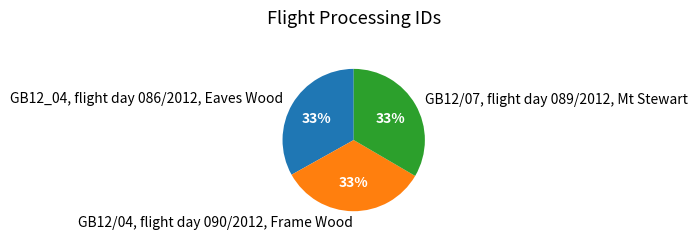

How many segments does this pie chart have?

3